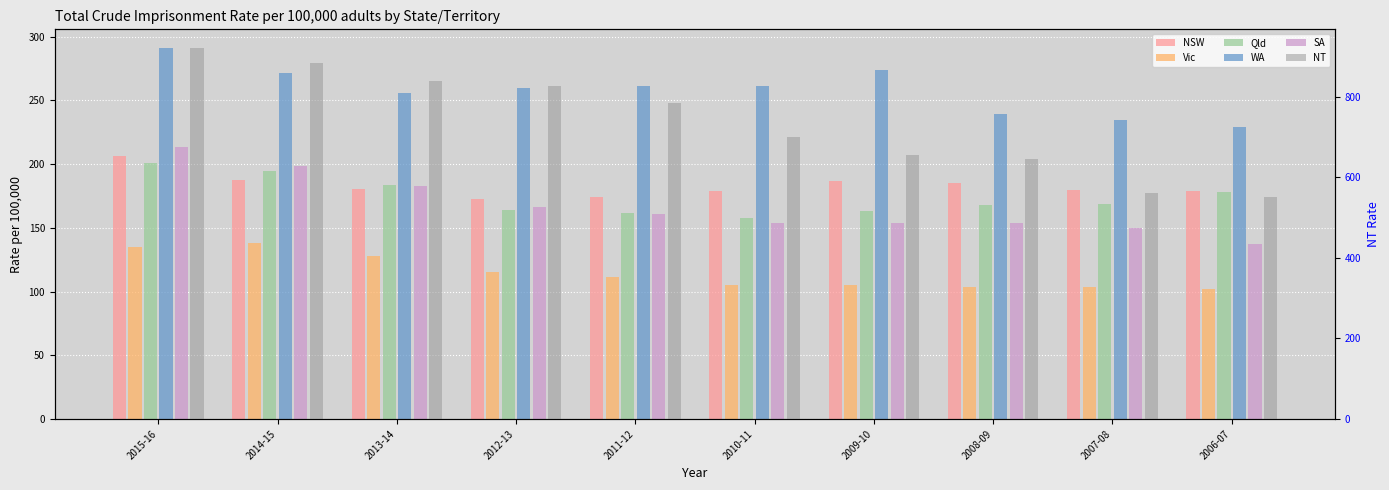

Between 2011-12 and 2010-11, which series saw the biggest shift?

NT